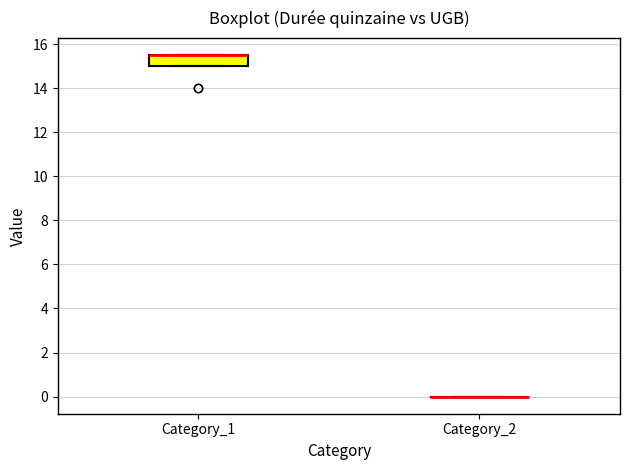

Reading left to right, transcribe this box plot: for each box, give where its median line is, the range the box spans, and where its two whiskers end, as read against the y-axis. The values are not printed on the chart, so give them approximately, as read against the axis.

Category_1: median 15.6 (drawn on the box's upper edge), box 15.0 to 15.6, whiskers 15.0 to 15.6
Category_2: box collapsed to a line at 0.0, whiskers 0.0 to 0.0